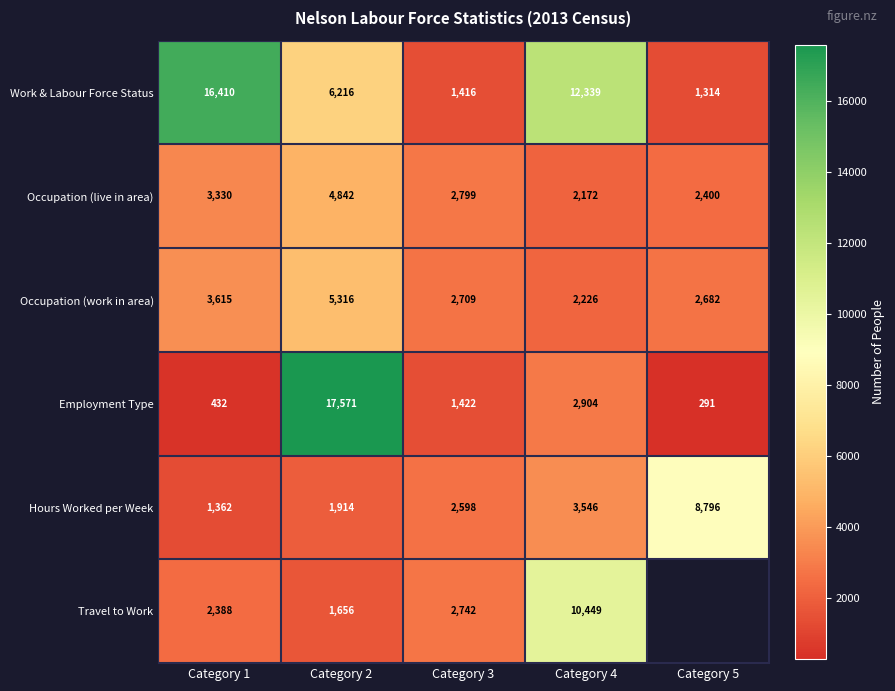

Is the value of Hours Worked per Week at Category 2 greater than the value of Employment Type at Category 1?

Yes